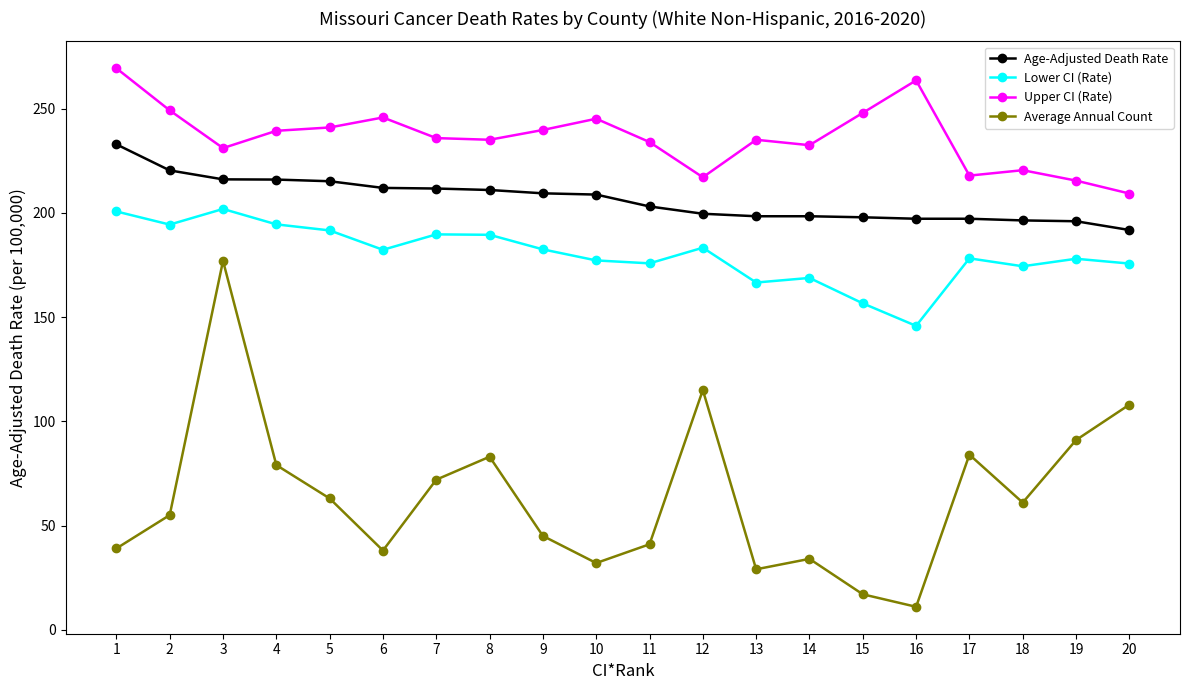

At which category is the sum across all series the highest?

3